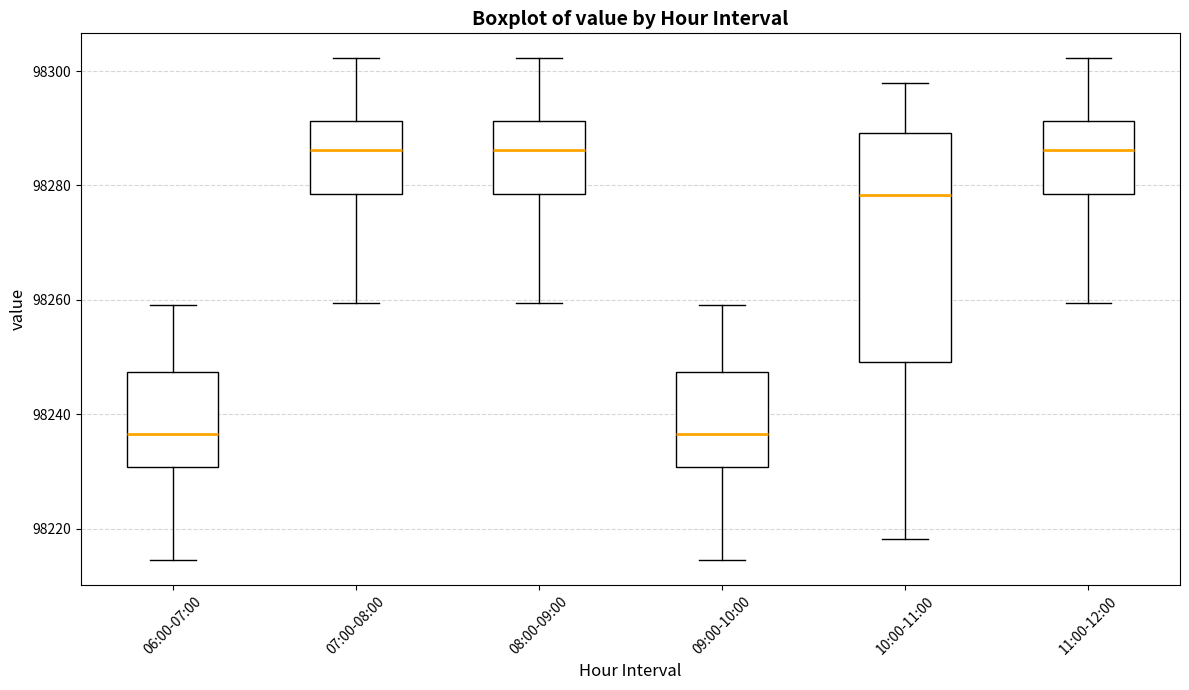

Reading left to right, read every box against the y-axis: the position of its median line, the range the box covers, and the ends of its whiskers. The values are not printed on the chart, so give them approximately, as read against the axis.

06:00-07:00: median 98236, box 98230 to 98248, whiskers 98214 to 98260
07:00-08:00: median 98286, box 98278 to 98292, whiskers 98260 to 98302
08:00-09:00: median 98286, box 98278 to 98292, whiskers 98260 to 98302
09:00-10:00: median 98236, box 98230 to 98248, whiskers 98214 to 98260
10:00-11:00: median 98278, box 98250 to 98290, whiskers 98218 to 98298
11:00-12:00: median 98286, box 98278 to 98292, whiskers 98260 to 98302